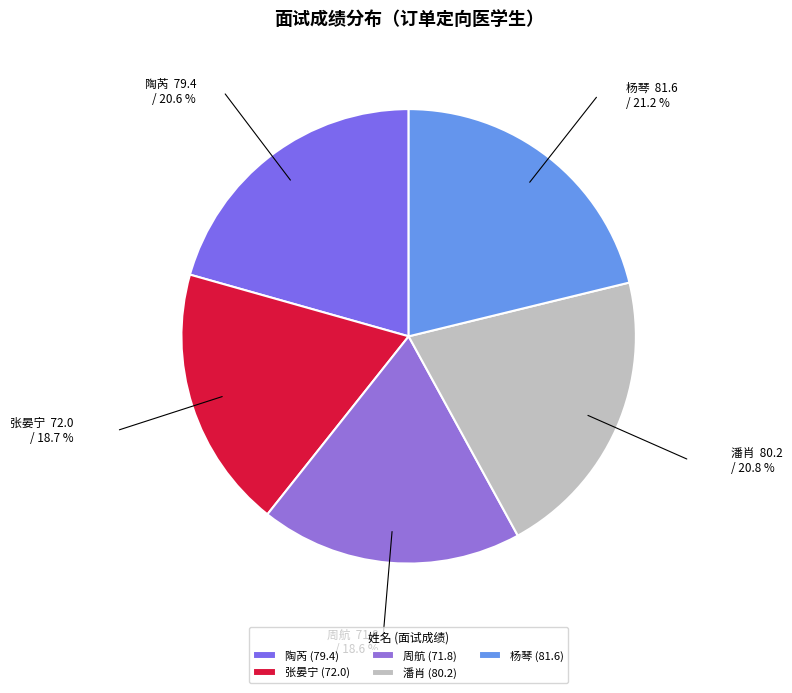

Count the number of slices in the pie.

5